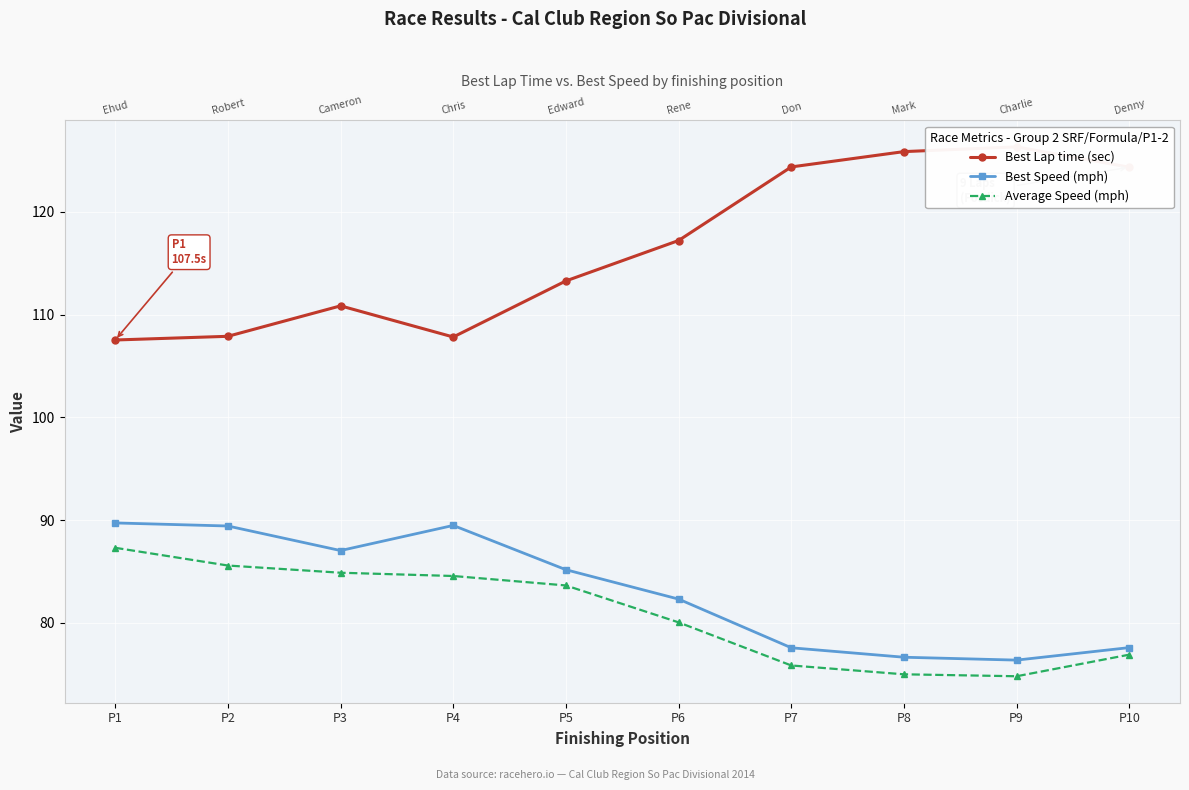

At which category is the sum across all series the highest?

P1